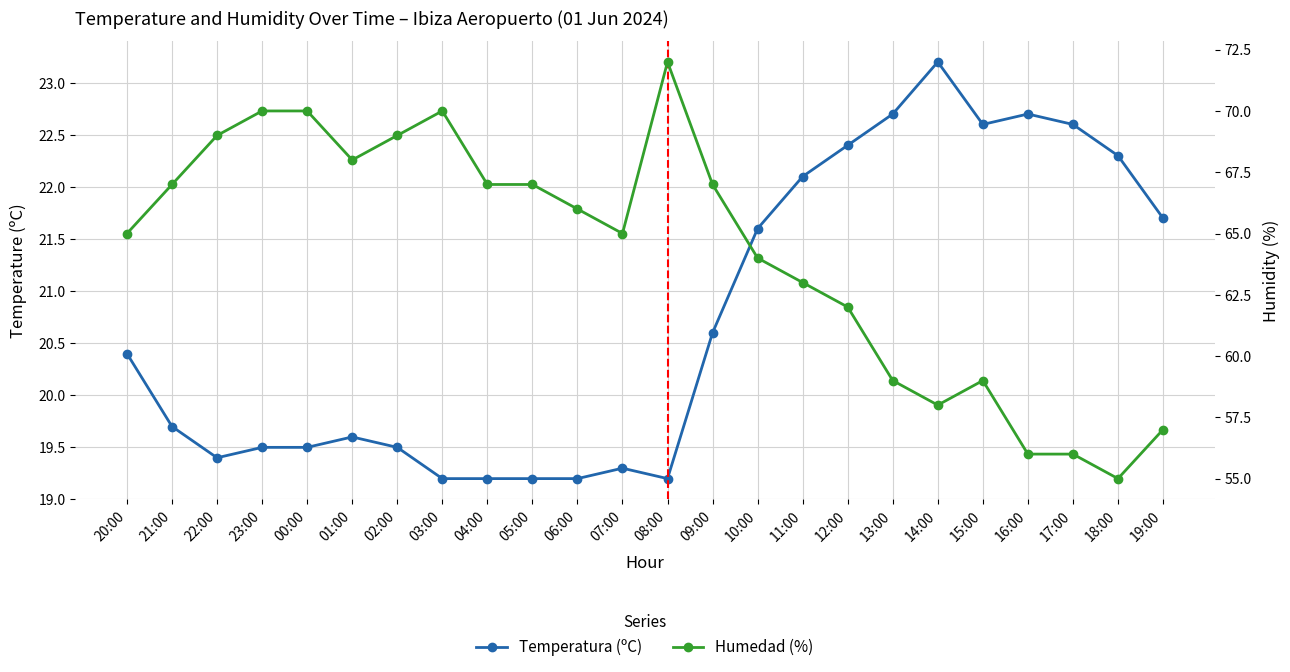

What is the smallest value displayed?

19.2